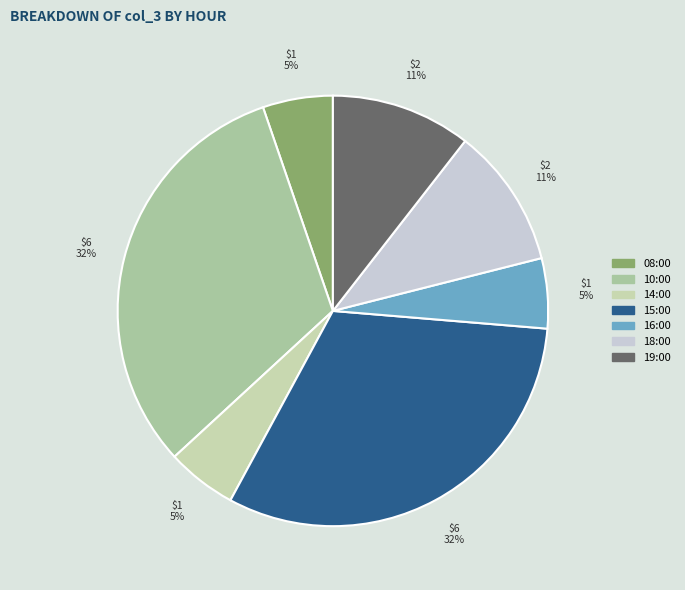

Is the sum of 19:00 and 18:00 greater than half?

No